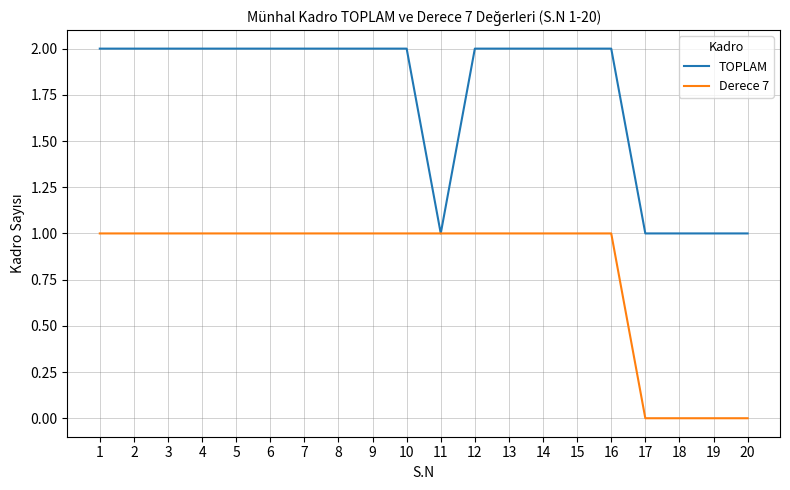

What are all the series names shown in the legend?

TOPLAM, Derece 7